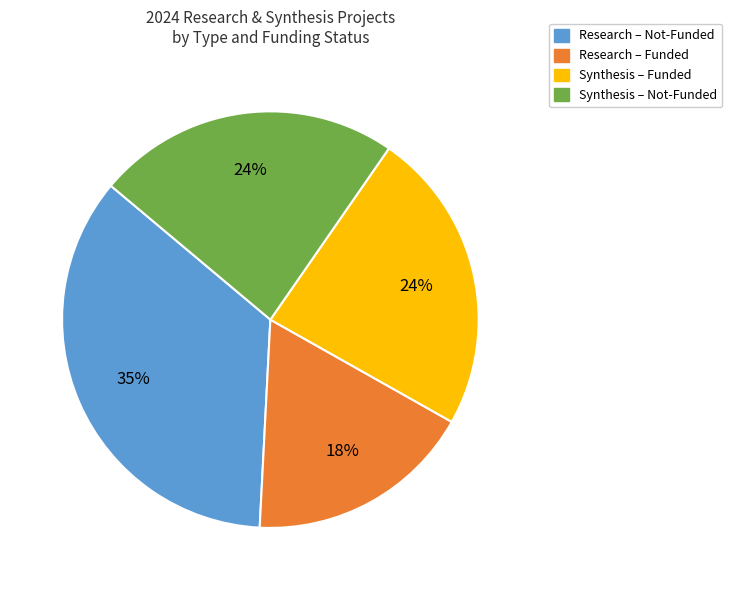

To the nearest percent, what is the average slice percentage?

25%